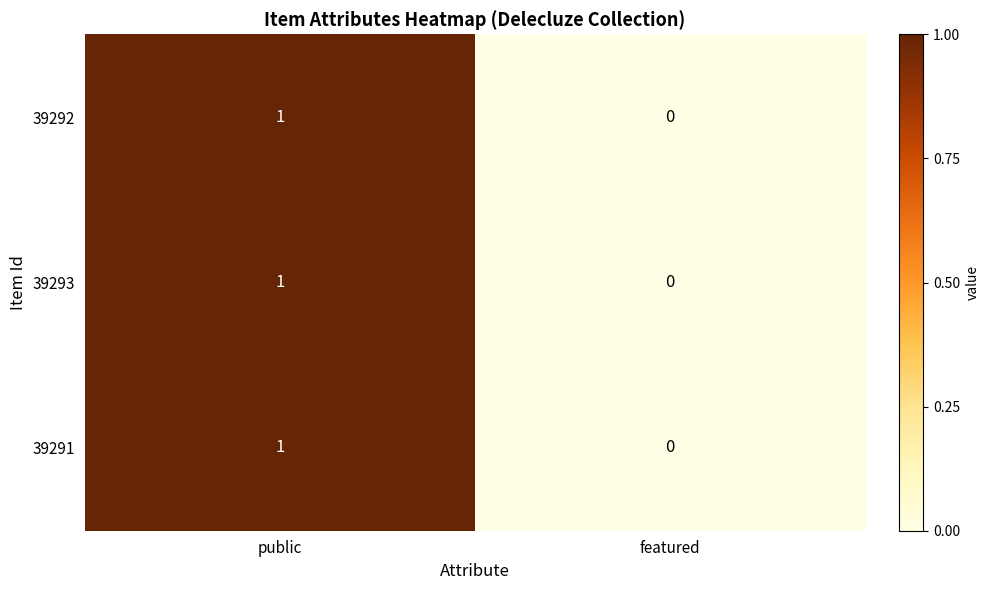

At which label is 39293 closest to 0?

featured